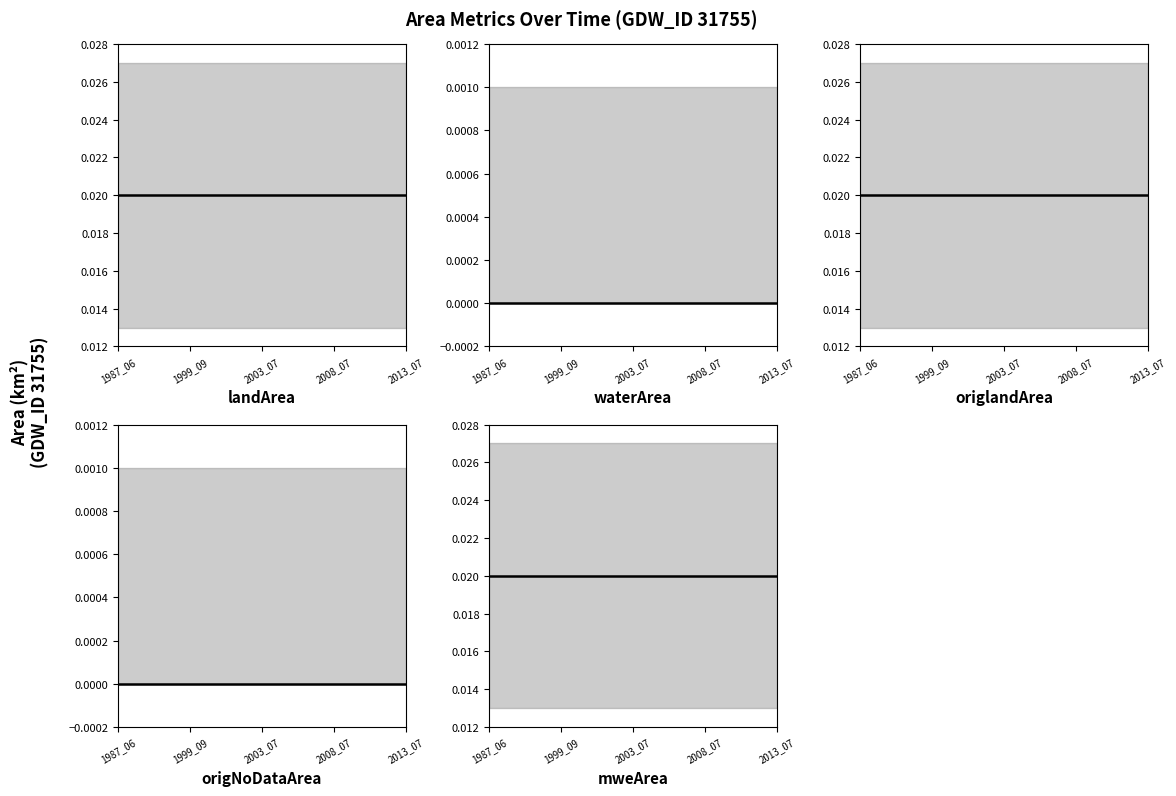

Which series has the widest spread of values?

landArea